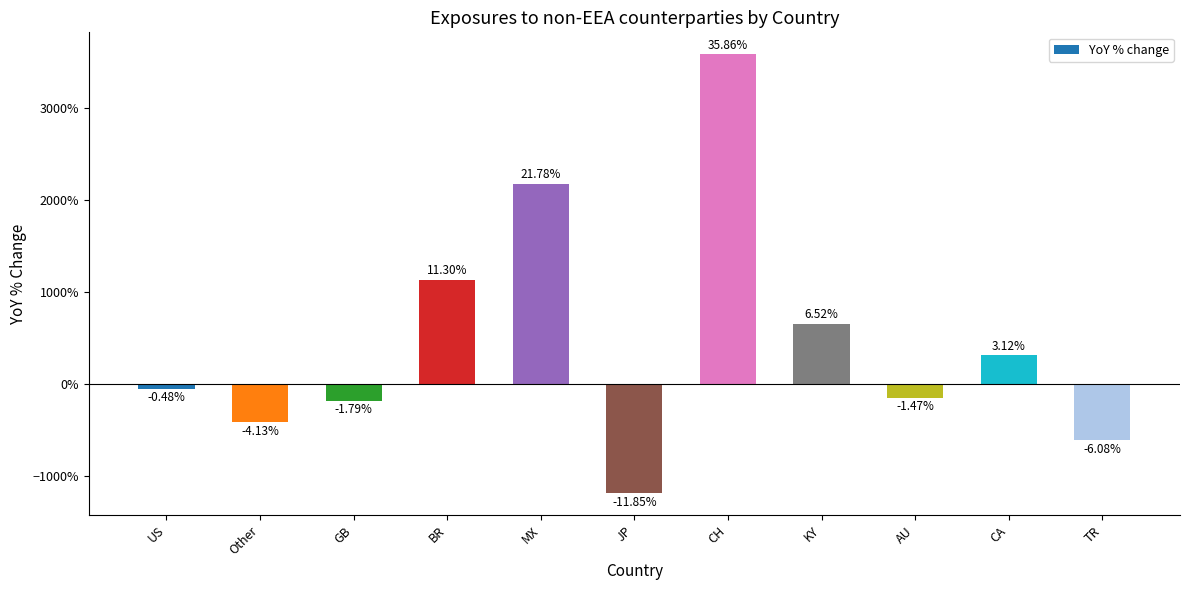

What is the change in value from US to GB?

-1.3